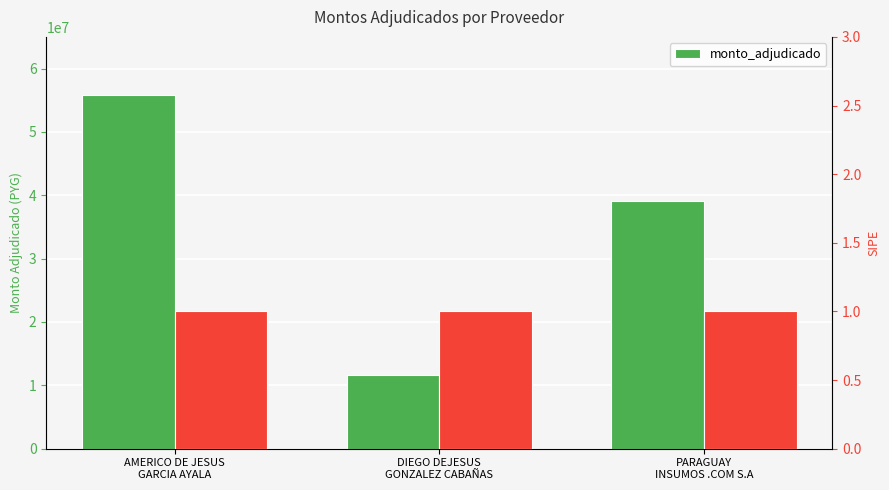

What is the value of the 1st bar from the left?

55763000